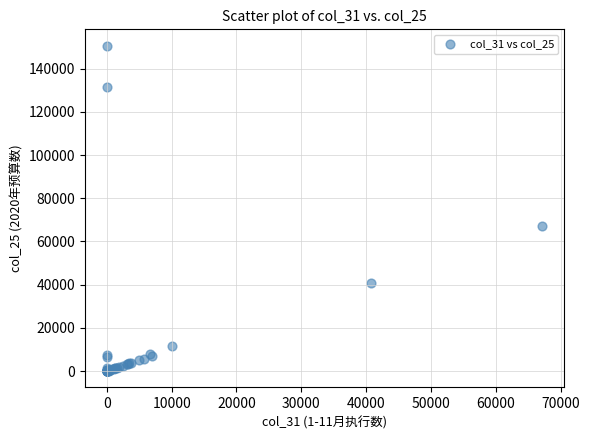

What Y value in the scatter plot is closest to 75303?

67171